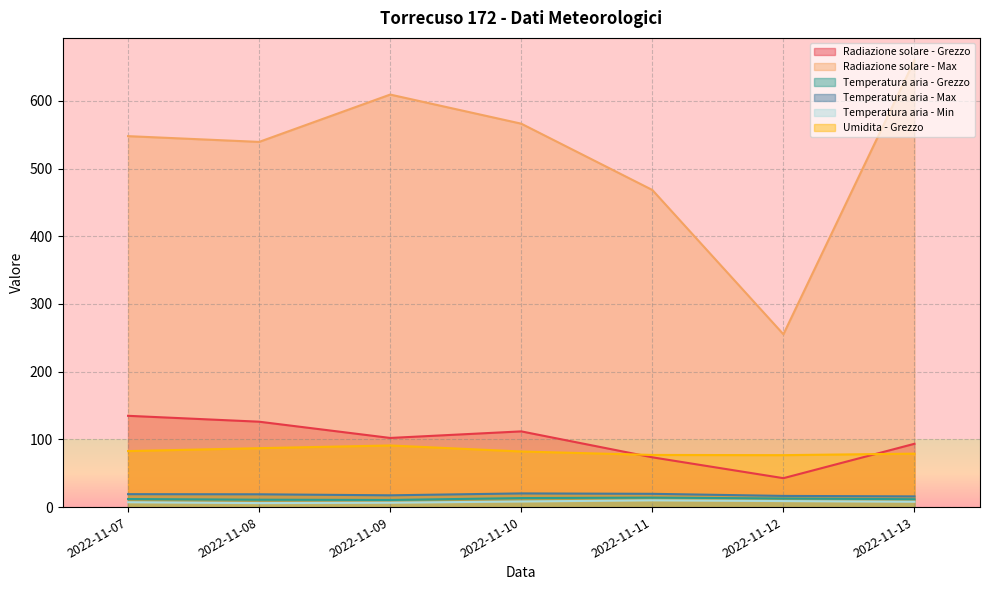

Which category has the highest value across all series?

2022-11-13